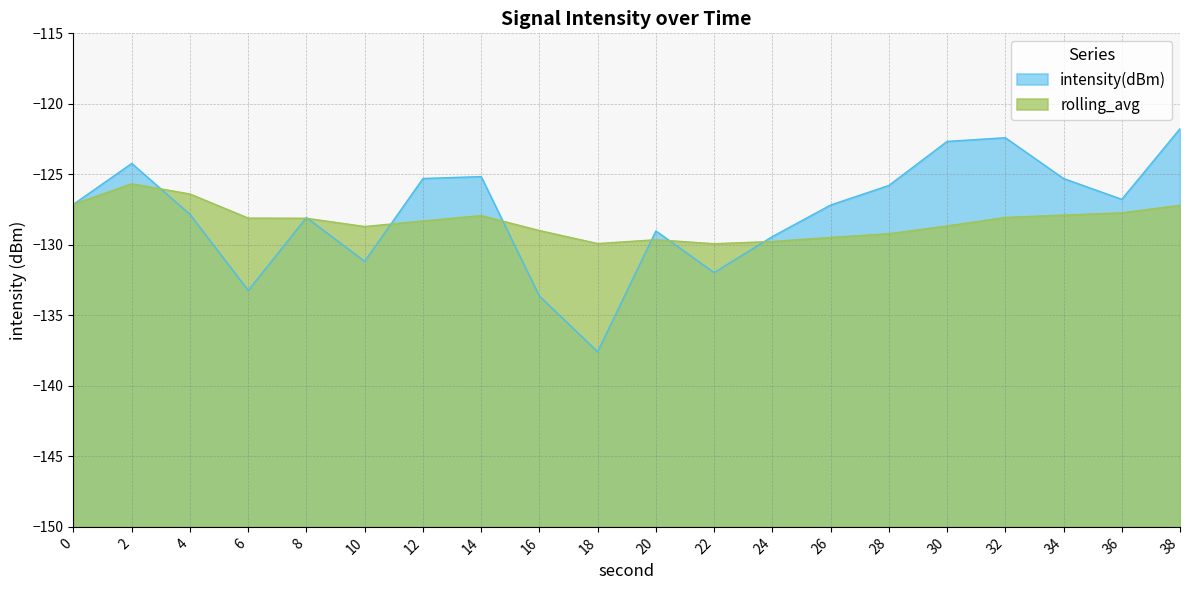

What is the lowest value of the intensity(dBm) series?

-137.6